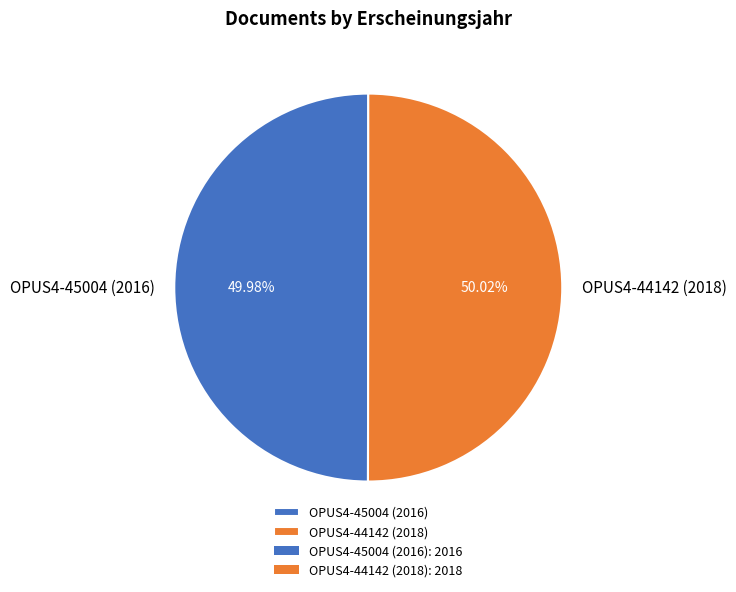

The OPUS4-45004 (2016) slice represents 58% of the pie. True or false?

False